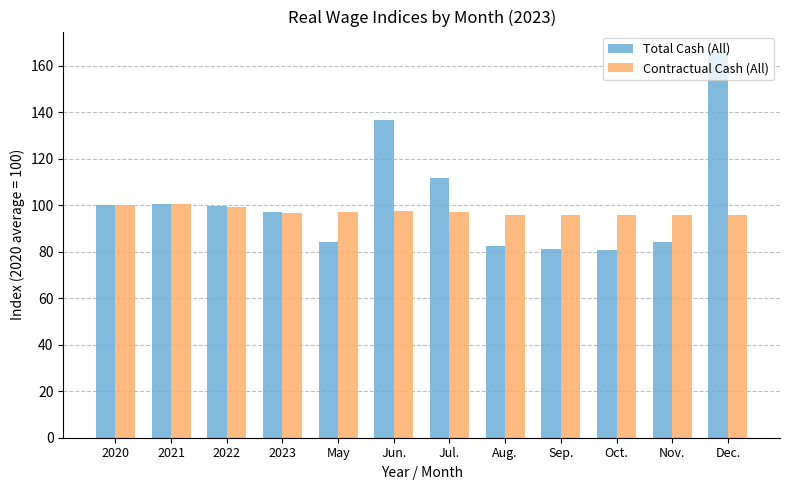

What are all the series names shown in the legend?

Total Cash (All), Contractual Cash (All)